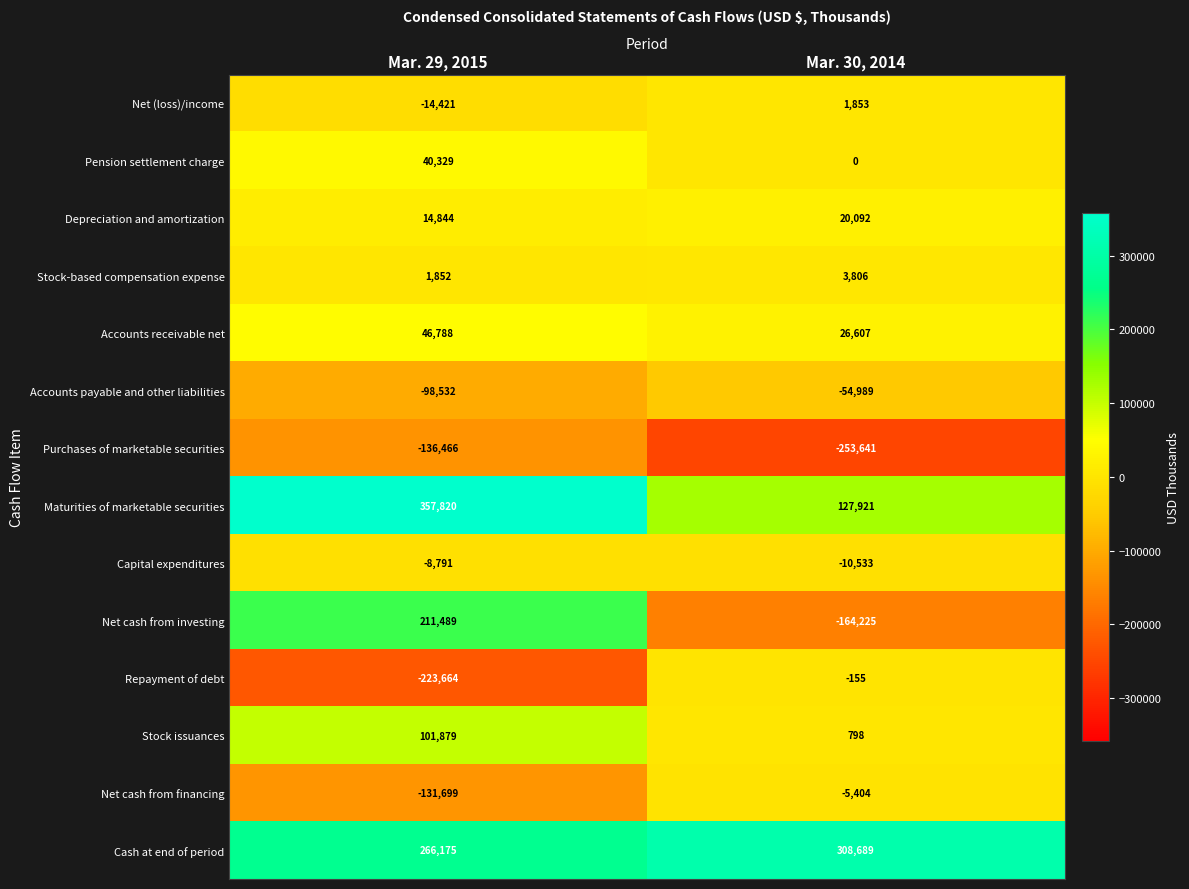

Rank the series by their maximum value, from lowest to highest.

Purchases of marketable securities, Accounts payable and other liabilities, Capital expenditures, Net cash from financing, Repayment of debt, Net (loss)/income, Stock-based compensation expense, Depreciation and amortization, Pension settlement charge, Accounts receivable net, Stock issuances, Net cash from investing, Cash at end of period, Maturities of marketable securities